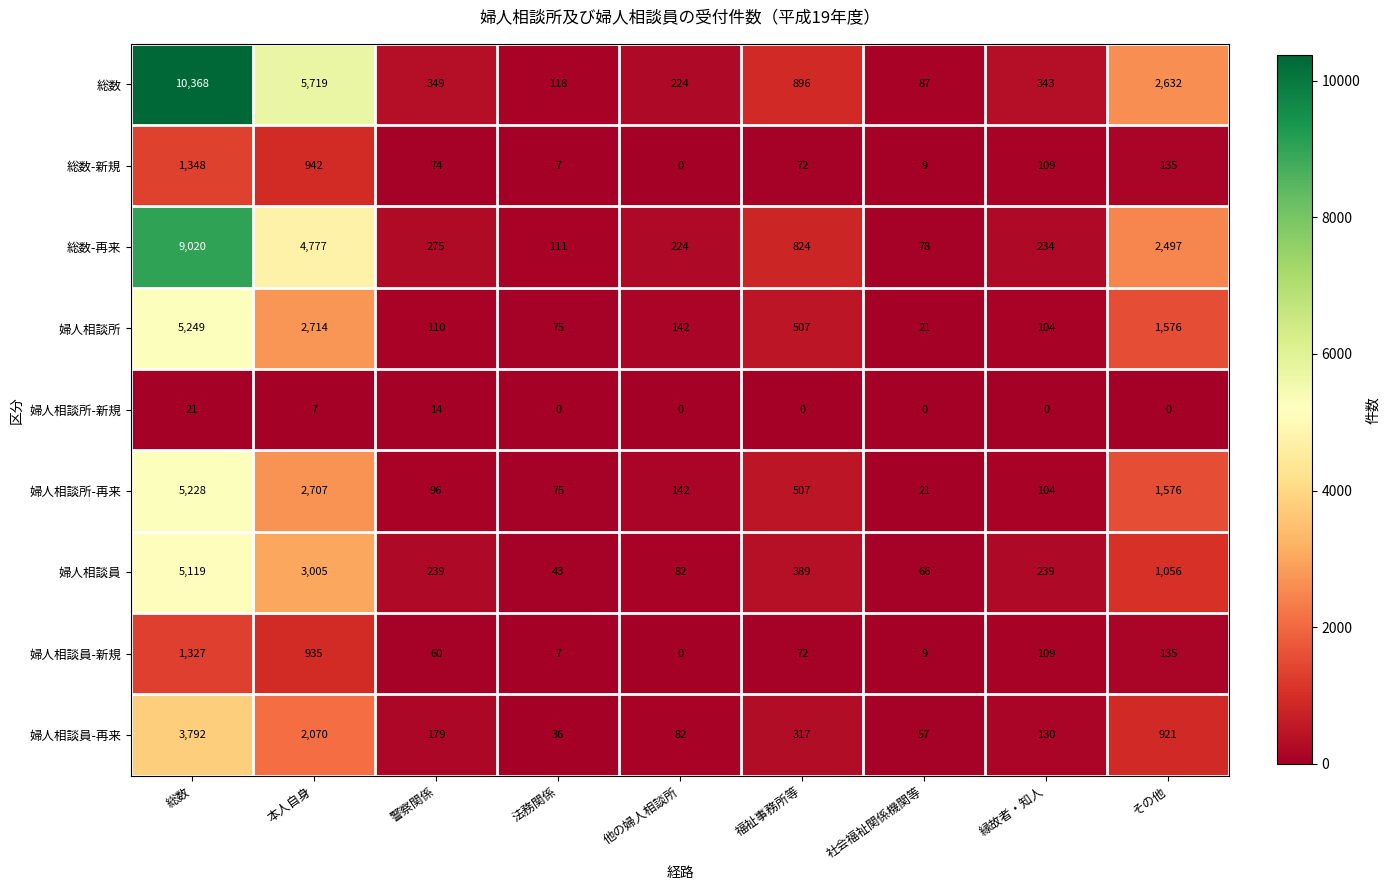

At which category does the chart reach its peak across all series?

総数